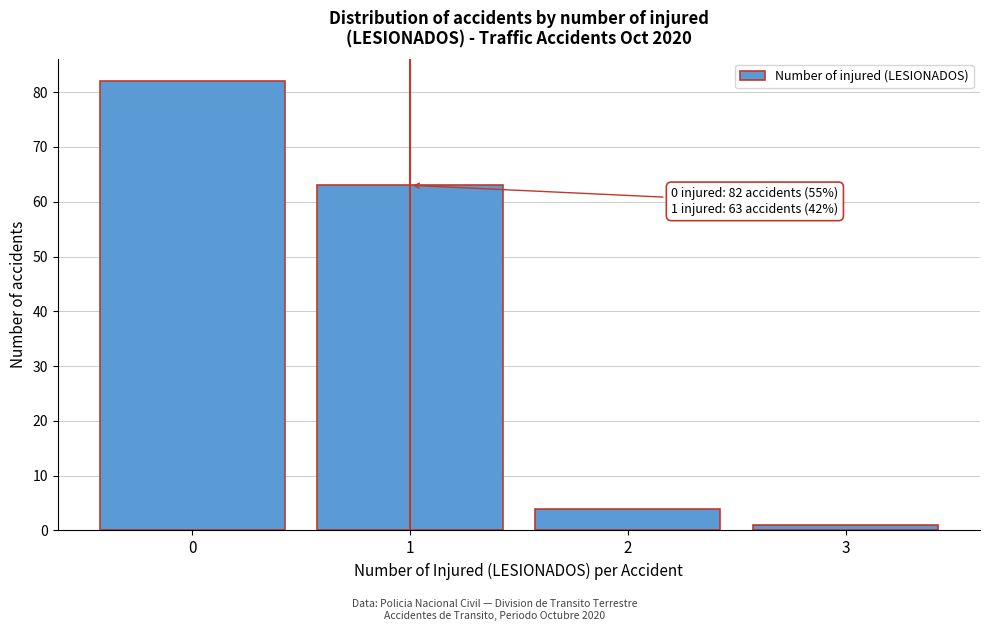

Which range on the x-axis has the tallest bar?

-0.5 to 0.5